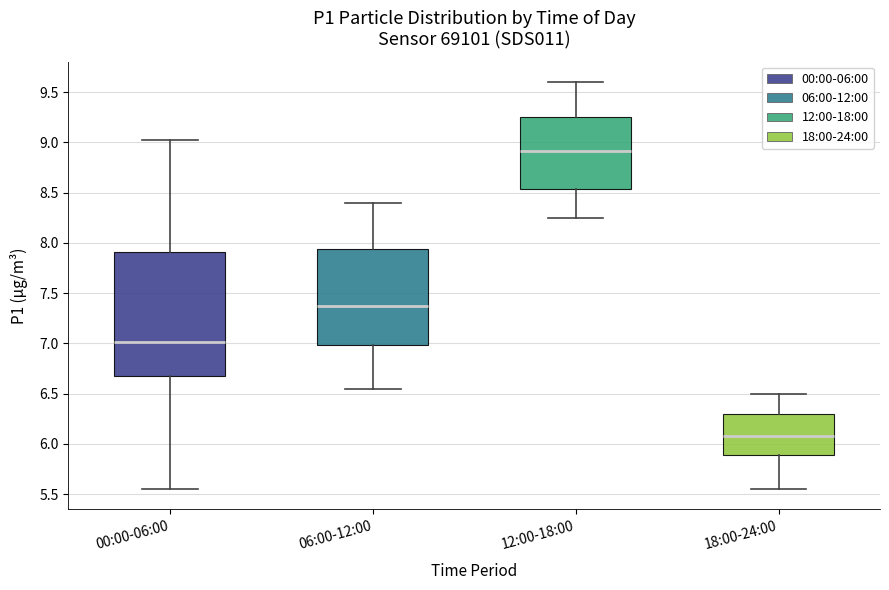

Comparing the boxes themselves (not the whiskers), which one is the tallest?

00:00-06:00